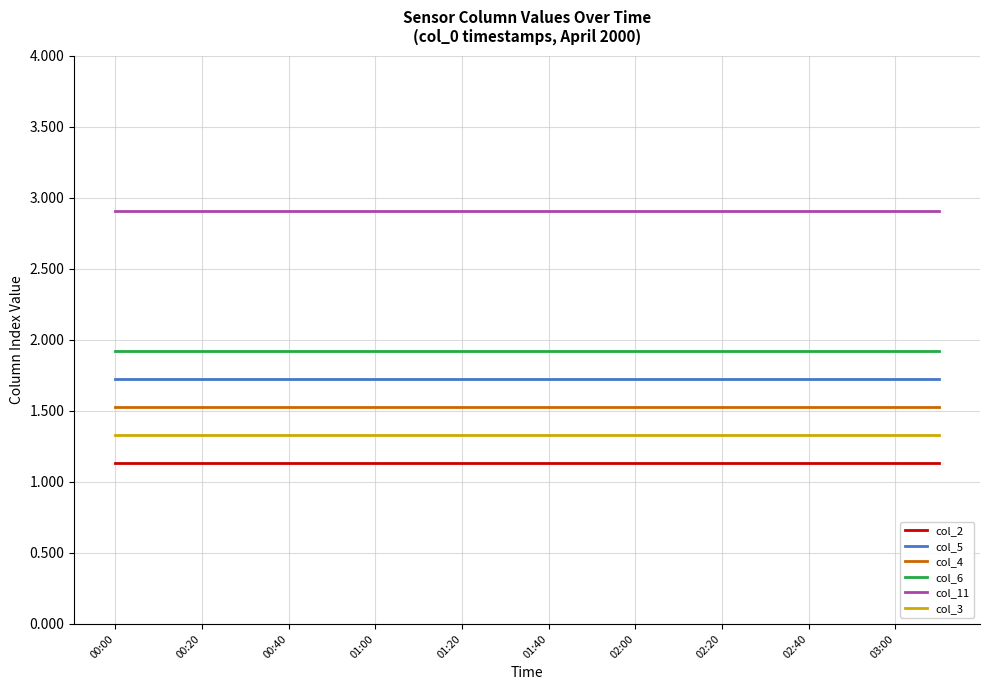

What are all the series names shown in the legend?

col_2, col_5, col_4, col_6, col_11, col_3